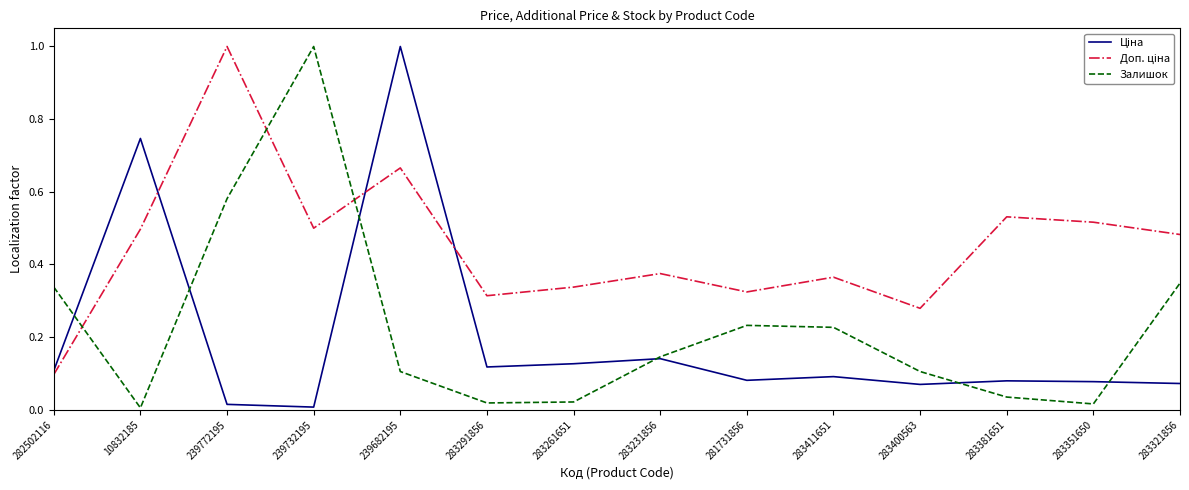

The Залишок series shows 0.1 at 239682195. True or false?

True